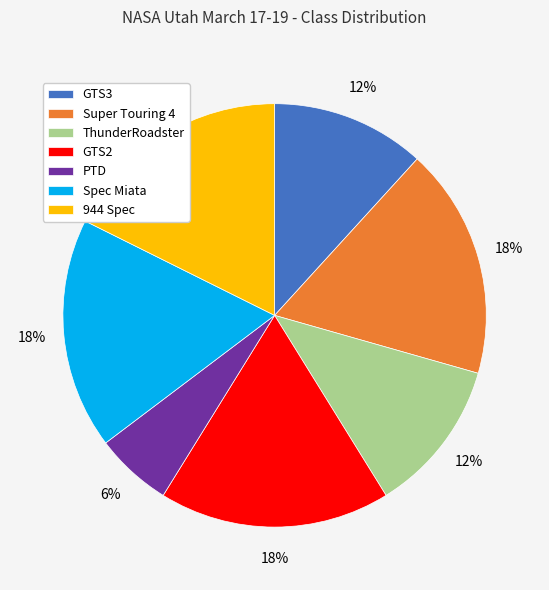

The Super Touring 4 slice represents 6% of the pie. True or false?

False